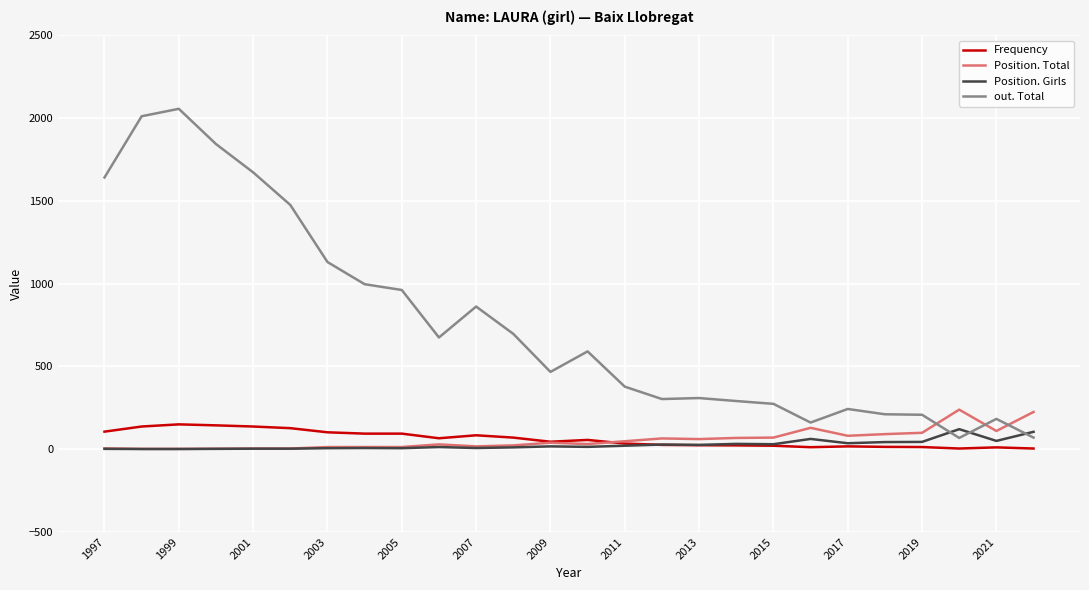

How many intersections are there between out. Total and Position. Total?

3